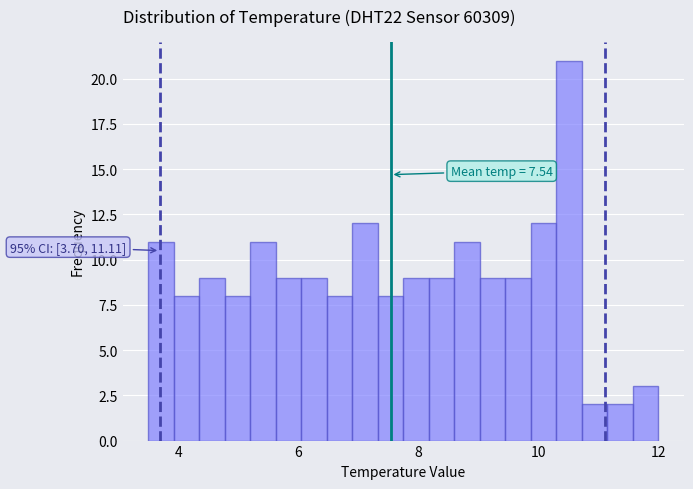

Around what value on the x-axis is the tallest bar? Give the approximate position of its centre, as read against the axis.

10.6